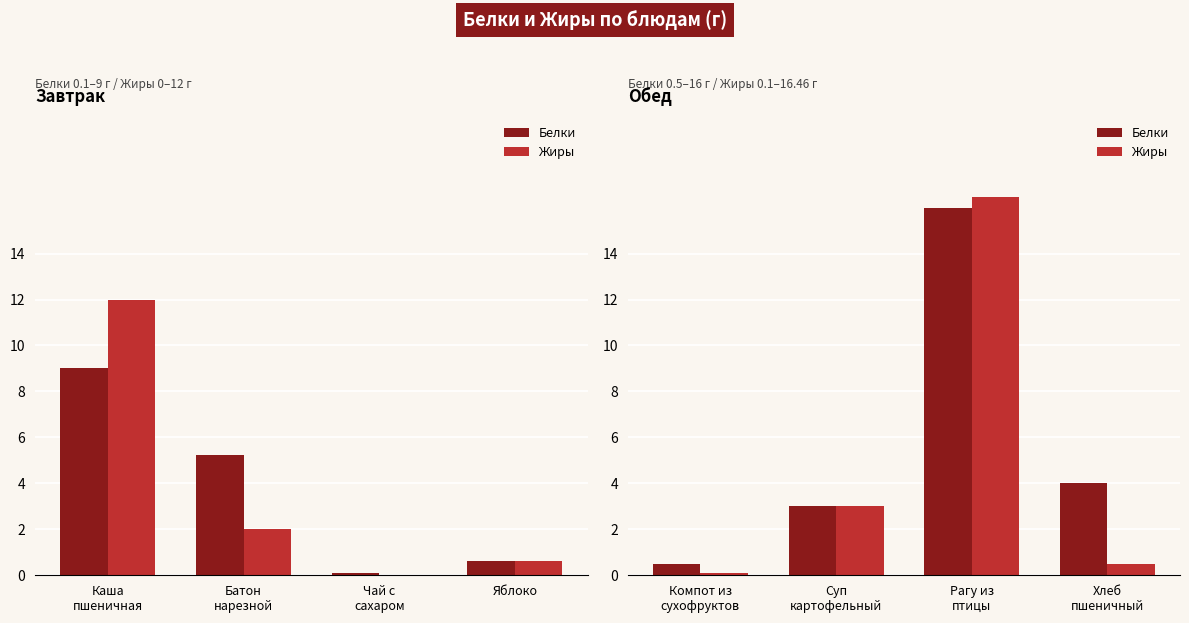

What position from the right is Хлеб пшеничный?

1